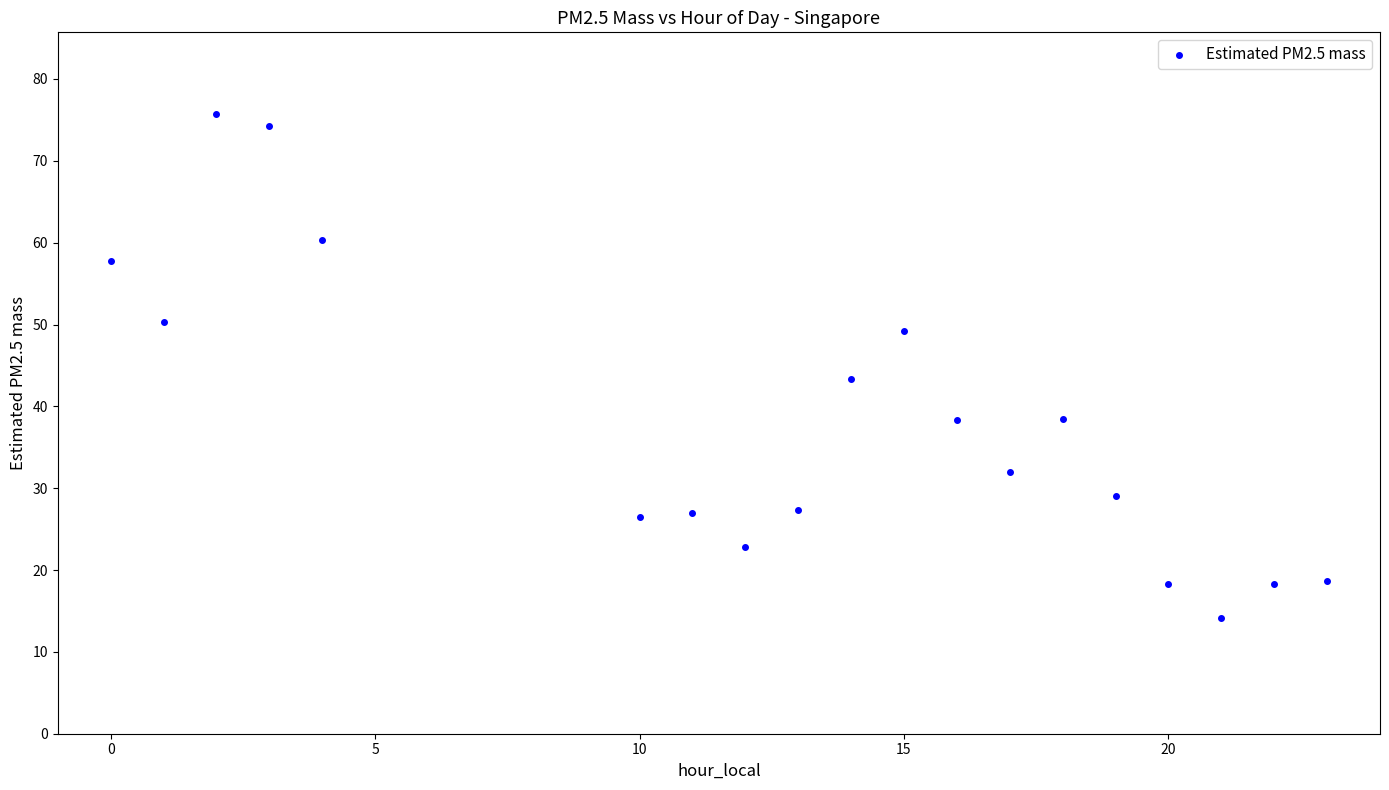

What is the range of Y values (max minus min)?

61.6